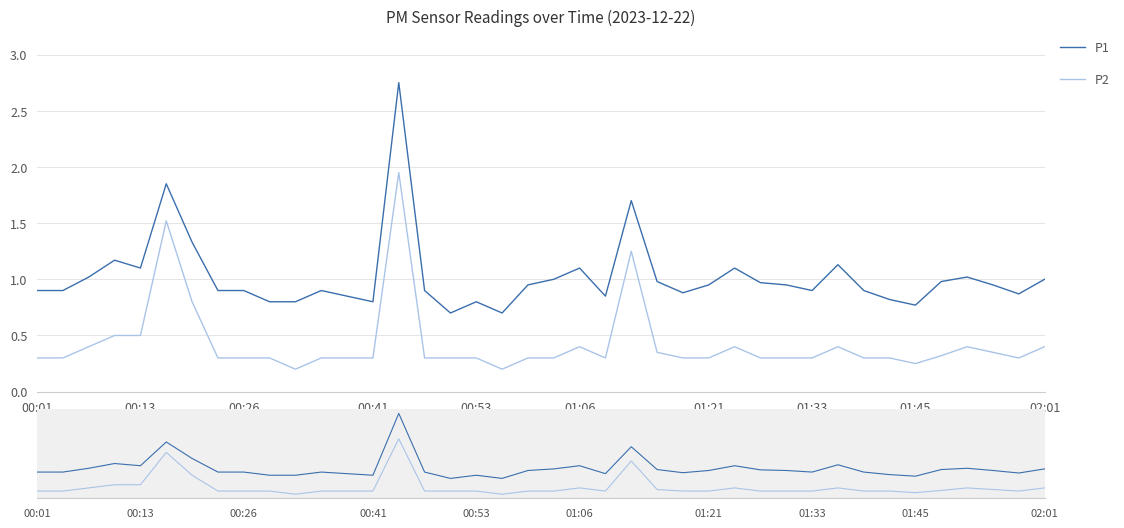

True or false: P2 and P1 cross at least once.

False